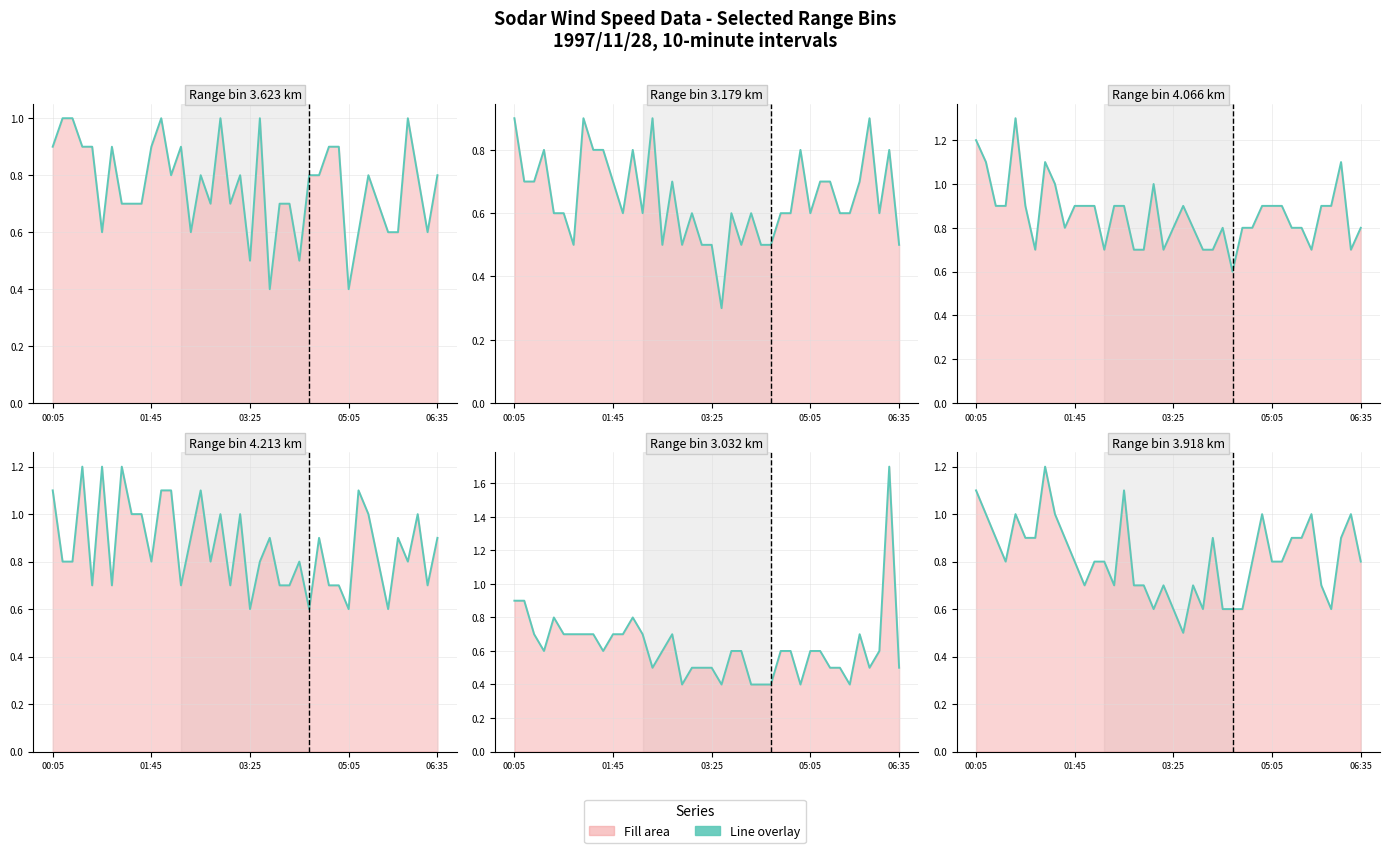

The value of line 3.623 at 8 is 0.7. True or false?

True